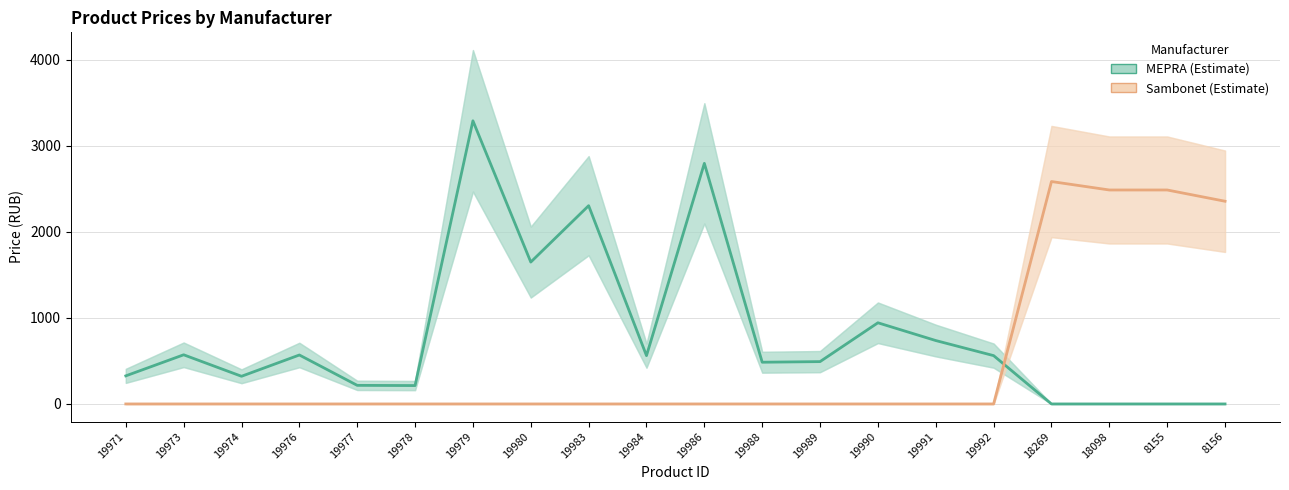

What is the value of the Sambonet point at the 17th from the left?

2584.7